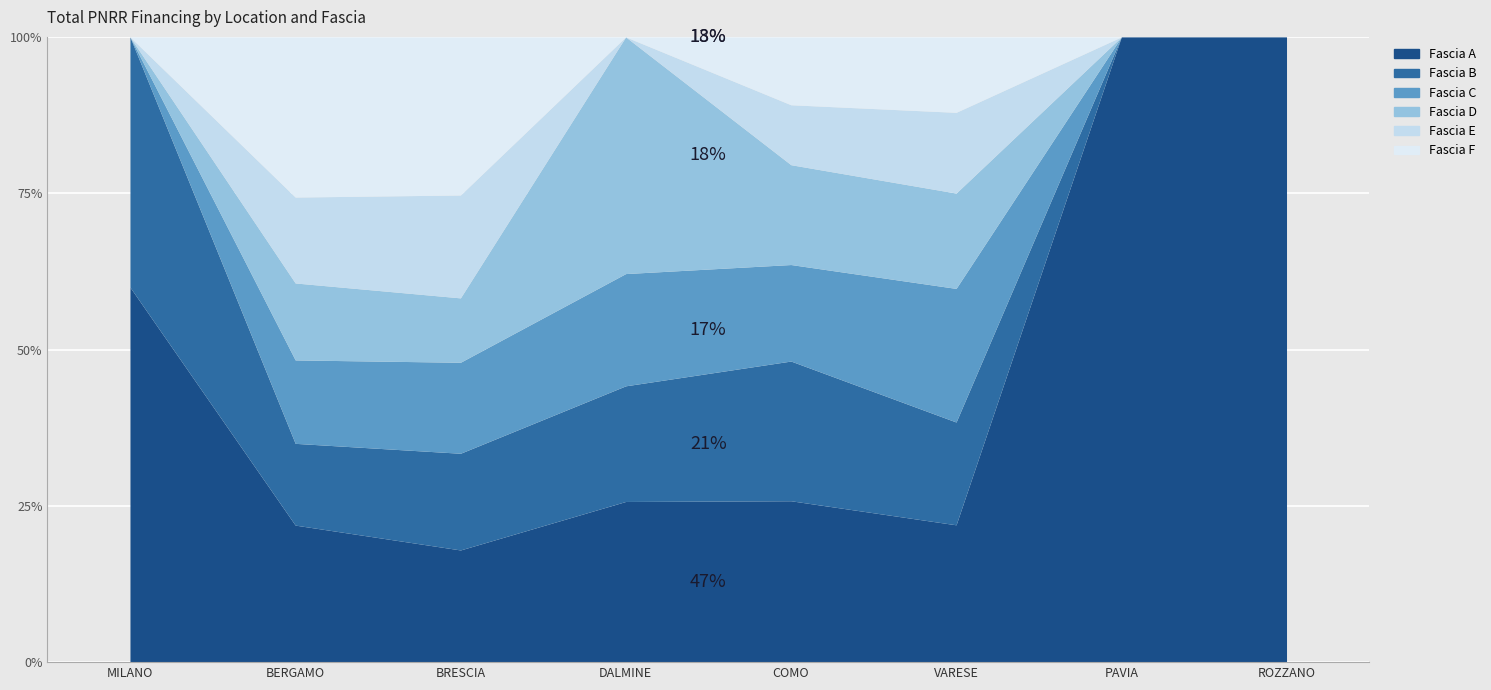

What is the difference between the maximum and second lowest values in the Fascia C series?

68925.6